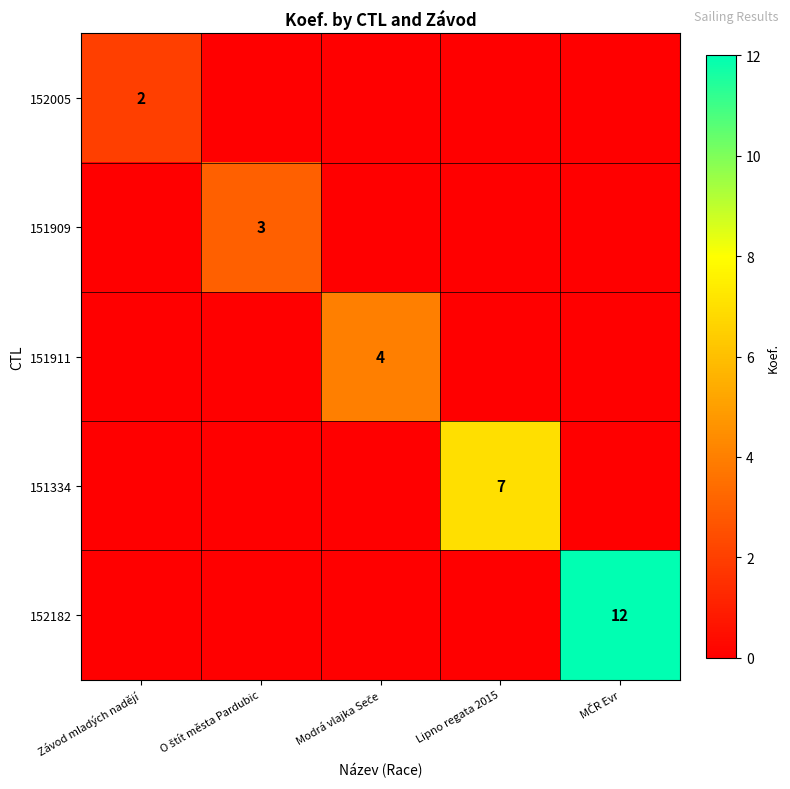

At how many categories does at least one series exceed 7?

1